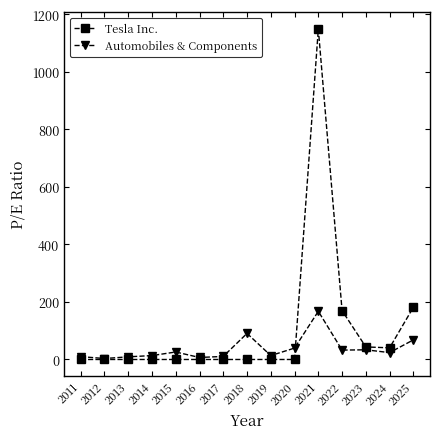

At which category is the sum across all series the highest?

2021